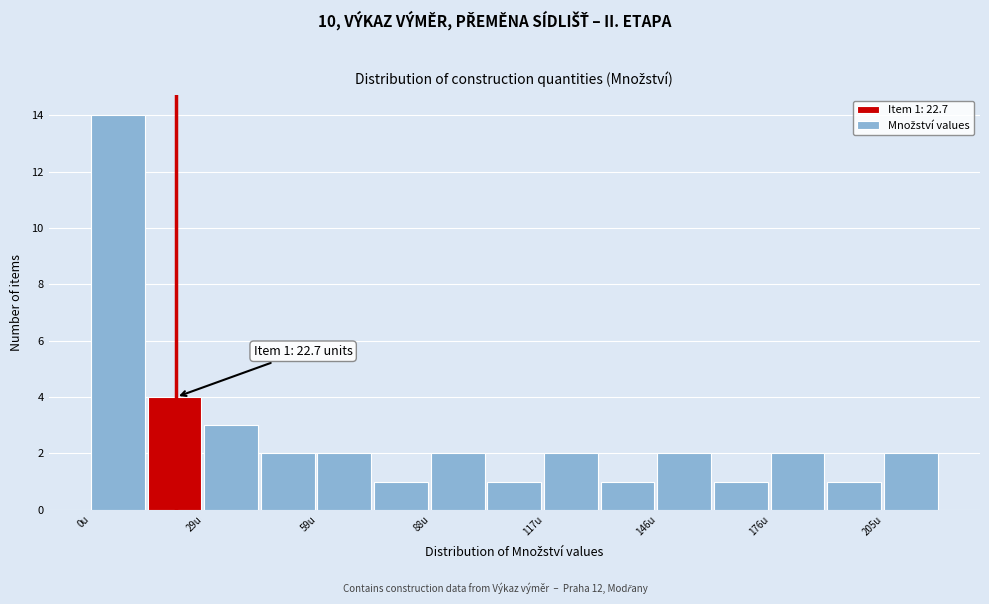

Around what value on the x-axis is the tallest bar? Give the approximate position of its centre, as read against the axis.

10